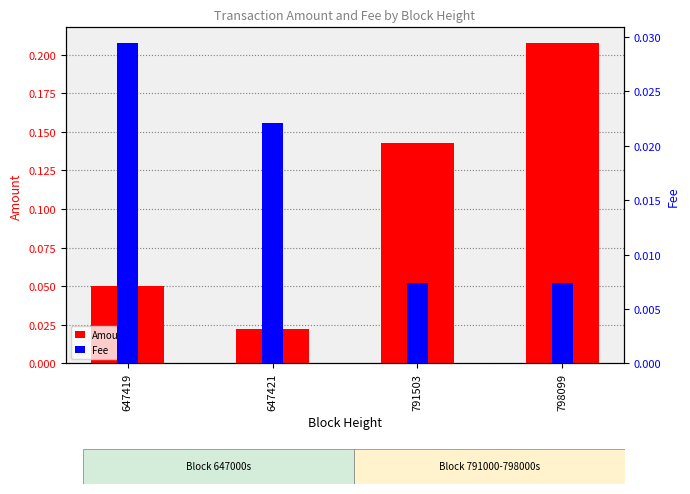

The Fee series shows 0.0 at 647421. True or false?

False